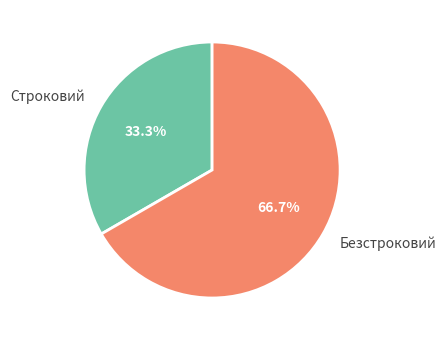

What is the majority slice?

Безстроковий